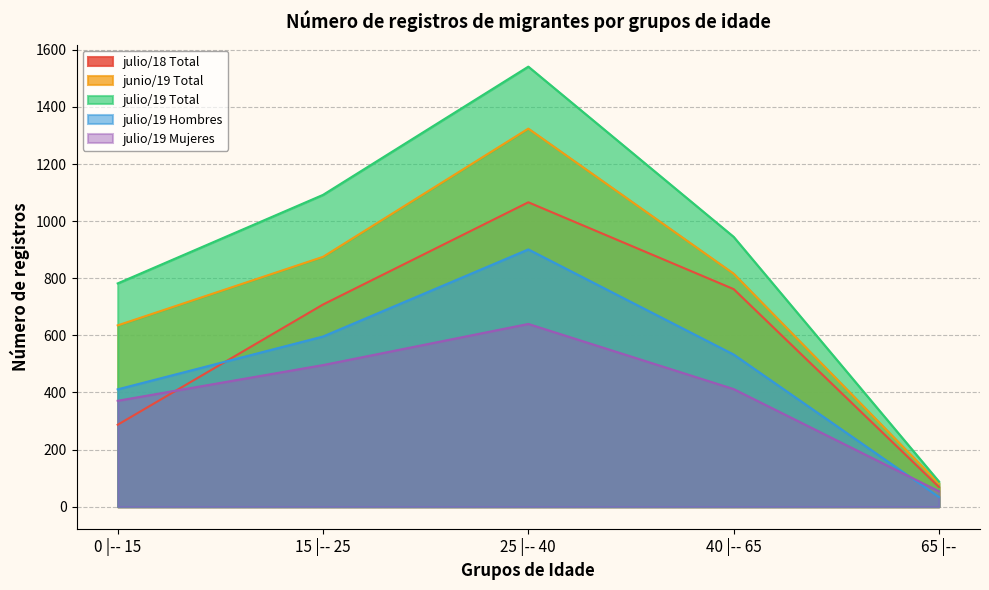

How many values in the julio/19 Total series exceed 945?

2